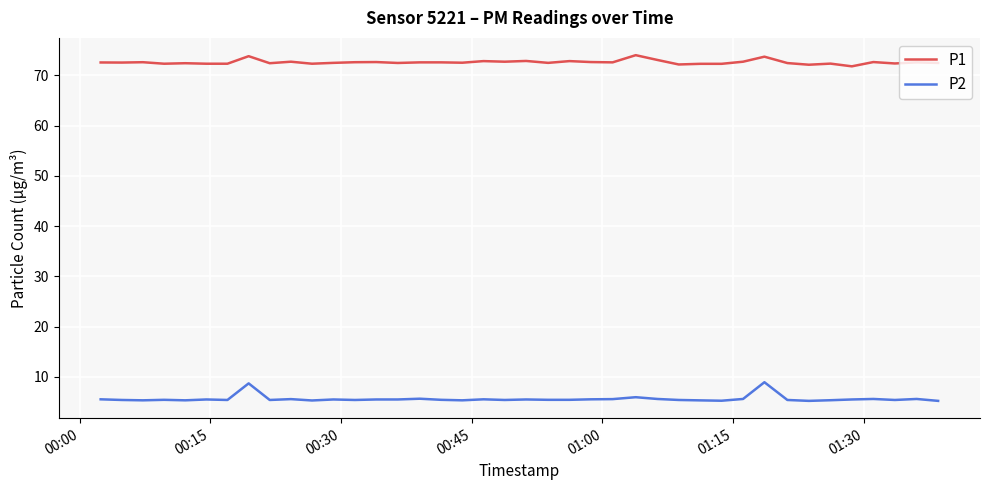

List the series in order of their peak value, highest first.

P1, P2